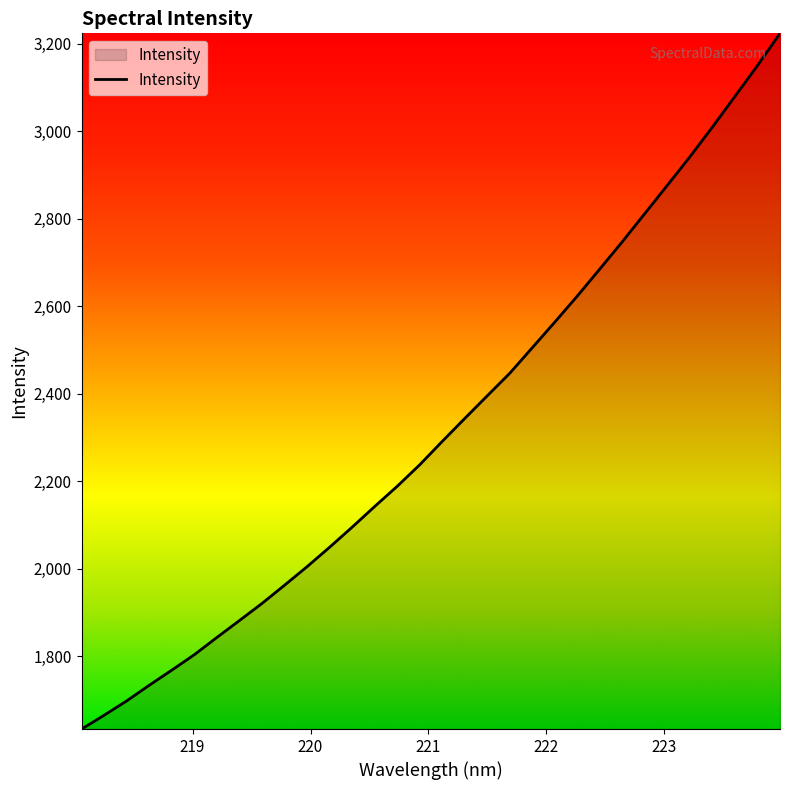

What is the minimum value shown in the chart?

1633.8